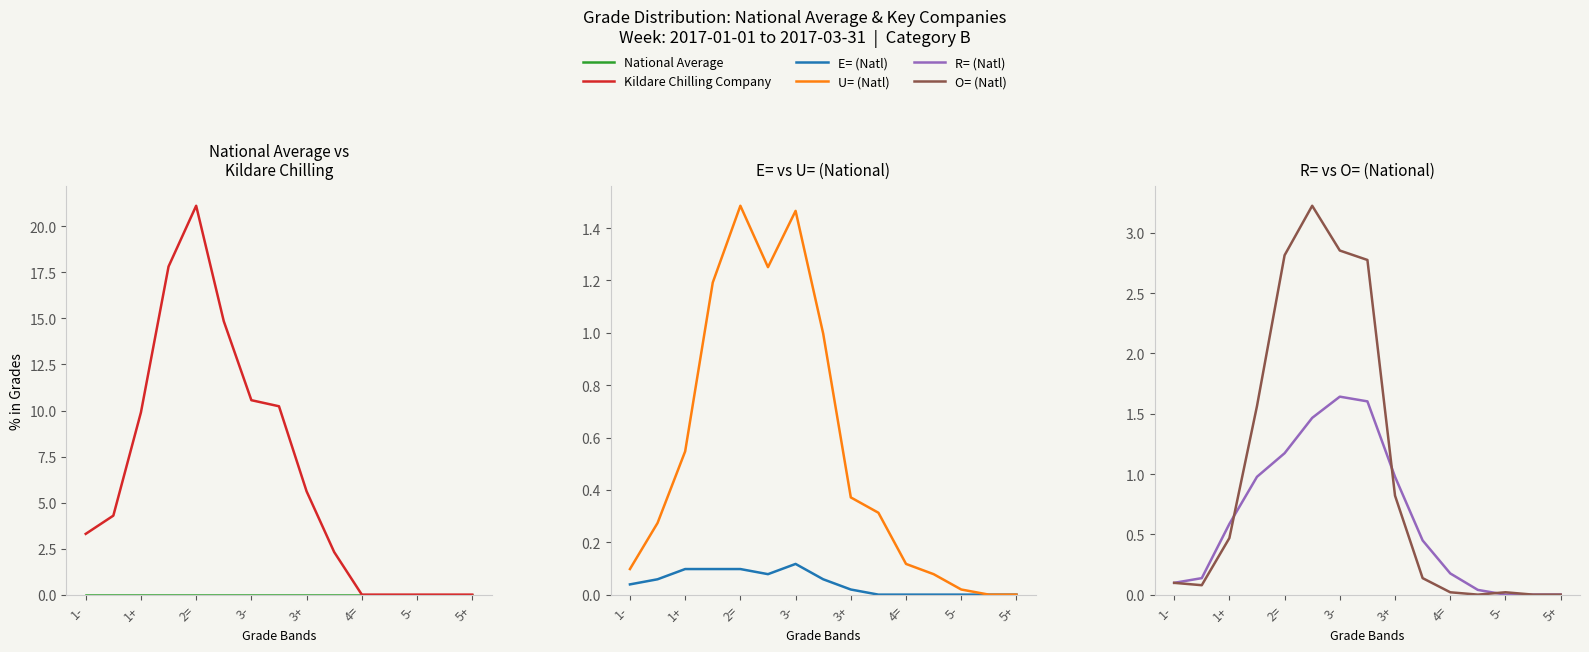

In E= (Natl), how many points are lower than both neighbors (excluding endpoints)?

1